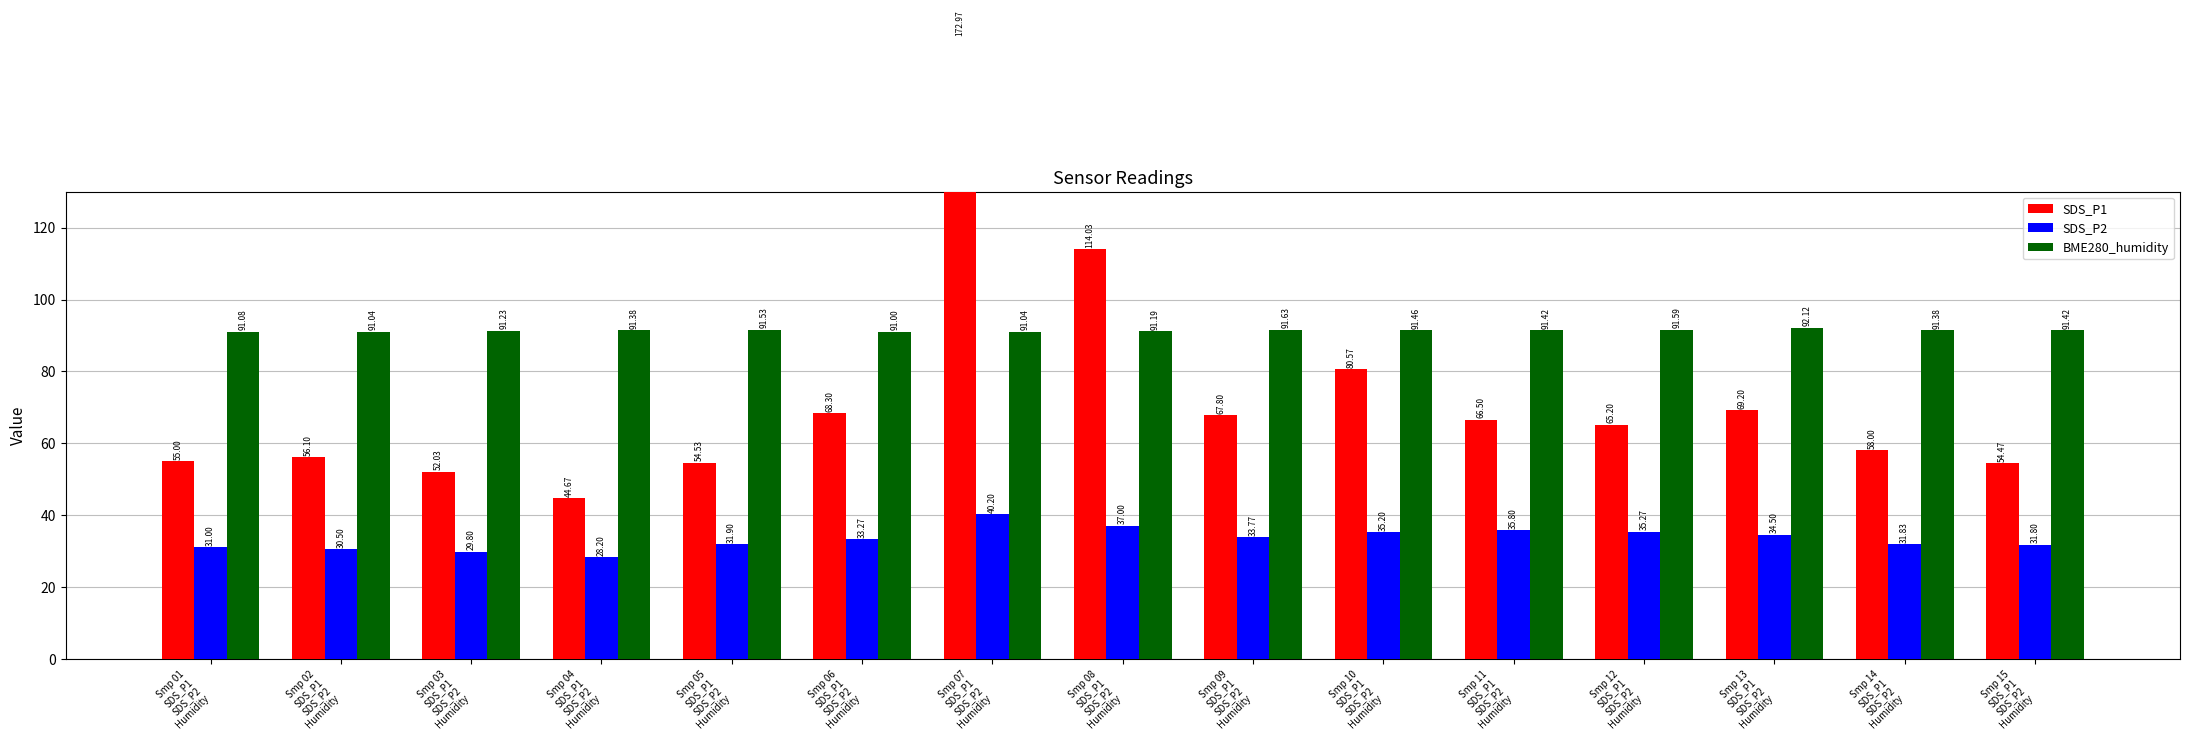

Reading left to right, extract all data points from this chart.

SDS_P1: Smp 01
SDS_P1
SDS_P2
Humidity=55.0	Smp 02
SDS_P1
SDS_P2
Humidity=56.1	Smp 03
SDS_P1
SDS_P2
Humidity=52.0	Smp 04
SDS_P1
SDS_P2
Humidity=44.7	Smp 05
SDS_P1
SDS_P2
Humidity=54.5	Smp 06
SDS_P1
SDS_P2
Humidity=68.3	Smp 07
SDS_P1
SDS_P2
Humidity=173.0	Smp 08
SDS_P1
SDS_P2
Humidity=114.0	Smp 09
SDS_P1
SDS_P2
Humidity=67.8	Smp 10
SDS_P1
SDS_P2
Humidity=80.6	Smp 11
SDS_P1
SDS_P2
Humidity=66.5	Smp 12
SDS_P1
SDS_P2
Humidity=65.2	Smp 13
SDS_P1
SDS_P2
Humidity=69.2	Smp 14
SDS_P1
SDS_P2
Humidity=58.0	Smp 15
SDS_P1
SDS_P2
Humidity=54.5
SDS_P2: Smp 01
SDS_P1
SDS_P2
Humidity=31.0	Smp 02
SDS_P1
SDS_P2
Humidity=30.5	Smp 03
SDS_P1
SDS_P2
Humidity=29.8	Smp 04
SDS_P1
SDS_P2
Humidity=28.2	Smp 05
SDS_P1
SDS_P2
Humidity=31.9	Smp 06
SDS_P1
SDS_P2
Humidity=33.3	Smp 07
SDS_P1
SDS_P2
Humidity=40.2	Smp 08
SDS_P1
SDS_P2
Humidity=37.0	Smp 09
SDS_P1
SDS_P2
Humidity=33.8	Smp 10
SDS_P1
SDS_P2
Humidity=35.2	Smp 11
SDS_P1
SDS_P2
Humidity=35.8	Smp 12
SDS_P1
SDS_P2
Humidity=35.3	Smp 13
SDS_P1
SDS_P2
Humidity=34.5	Smp 14
SDS_P1
SDS_P2
Humidity=31.8	Smp 15
SDS_P1
SDS_P2
Humidity=31.8
BME280_humidity: Smp 01
SDS_P1
SDS_P2
Humidity=91.1	Smp 02
SDS_P1
SDS_P2
Humidity=91.0	Smp 03
SDS_P1
SDS_P2
Humidity=91.2	Smp 04
SDS_P1
SDS_P2
Humidity=91.4	Smp 05
SDS_P1
SDS_P2
Humidity=91.5	Smp 06
SDS_P1
SDS_P2
Humidity=91.0	Smp 07
SDS_P1
SDS_P2
Humidity=91.0	Smp 08
SDS_P1
SDS_P2
Humidity=91.2	Smp 09
SDS_P1
SDS_P2
Humidity=91.6	Smp 10
SDS_P1
SDS_P2
Humidity=91.5	Smp 11
SDS_P1
SDS_P2
Humidity=91.4	Smp 12
SDS_P1
SDS_P2
Humidity=91.6	Smp 13
SDS_P1
SDS_P2
Humidity=92.1	Smp 14
SDS_P1
SDS_P2
Humidity=91.4	Smp 15
SDS_P1
SDS_P2
Humidity=91.4